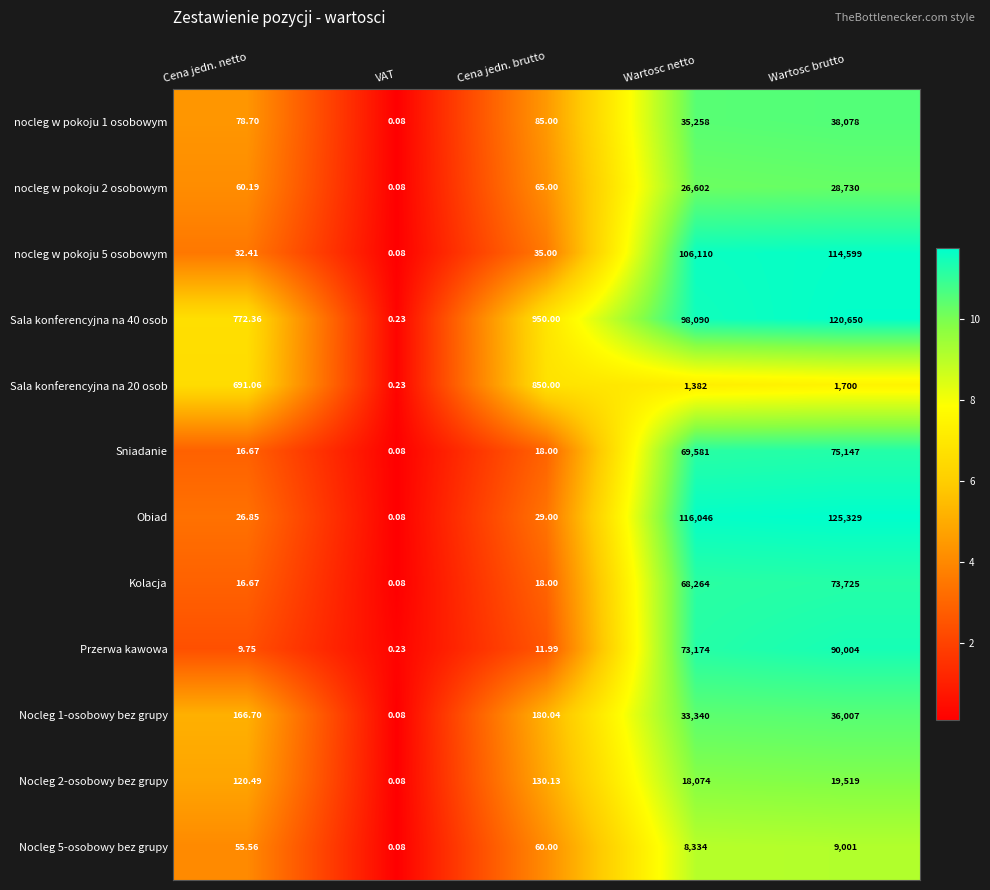

Rank the series at Wartosc brutto from highest to lowest value.

Obiad, Sala konferencyjna na 40 osob, nocleg w pokoju 5 osobowym, Przerwa kawowa, Sniadanie, Kolacja, nocleg w pokoju 1 osobowym, Nocleg 1-osobowy bez grupy, nocleg w pokoju 2 osobowym, Nocleg 2-osobowy bez grupy, Nocleg 5-osobowy bez grupy, Sala konferencyjna na 20 osob